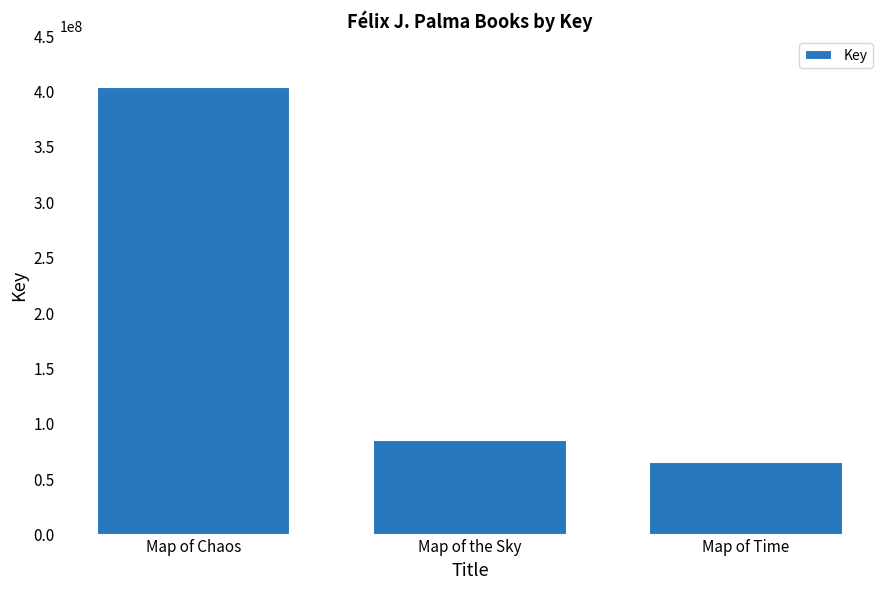

What position from the left is Map of Time?

3